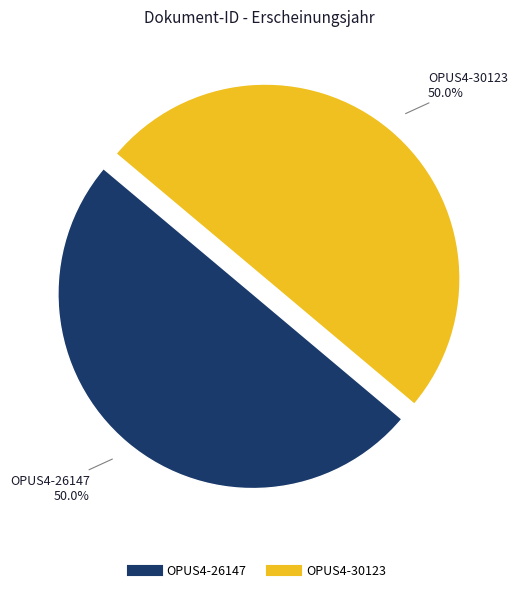

To the nearest percent, what portion does OPUS4-26147 represent?

50%